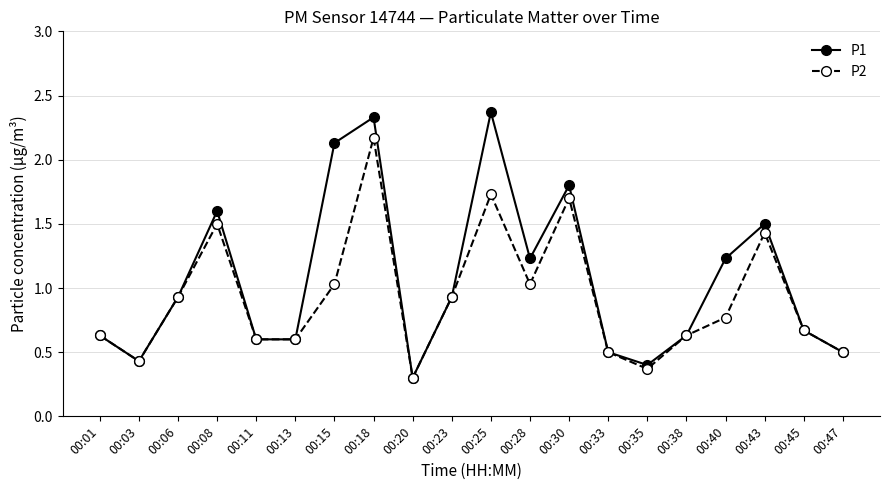

What is the maximum value shown in the chart?

2.4